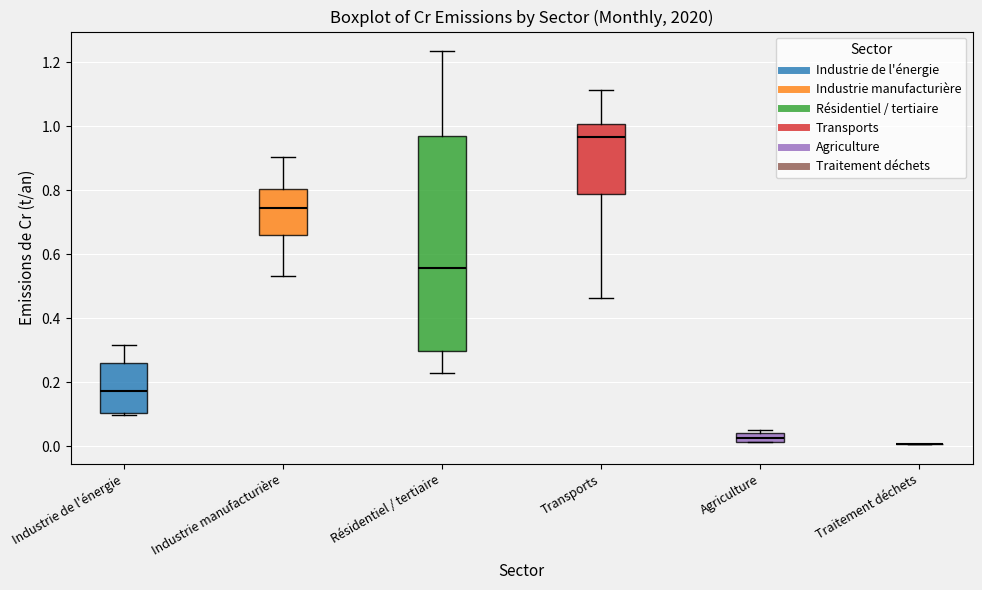

Where does the lower whisker of the box for Résidentiel / tertiaire end on the y-axis? The values are not printed on the chart, so give them approximately, as read against the axis.

0.22